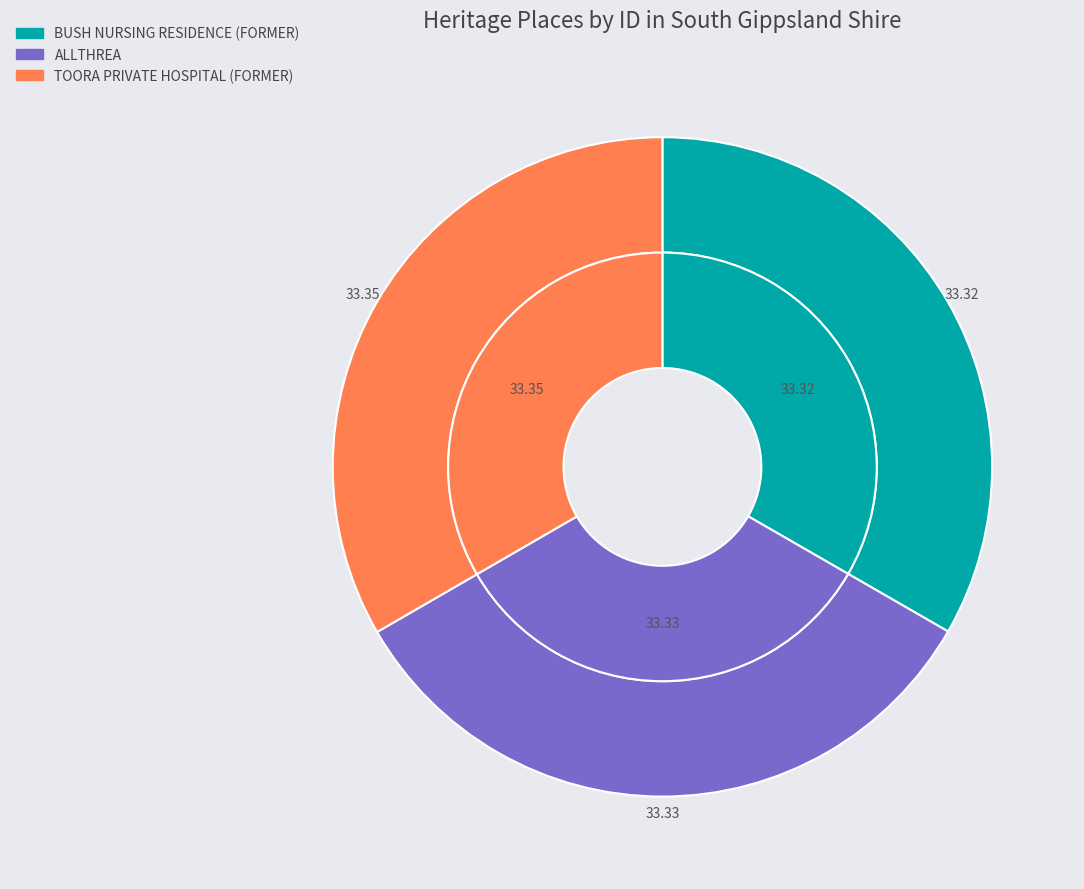

True or false: BUSH NURSING RESIDENCE (FORMER) accounts for 47% of the total.

False